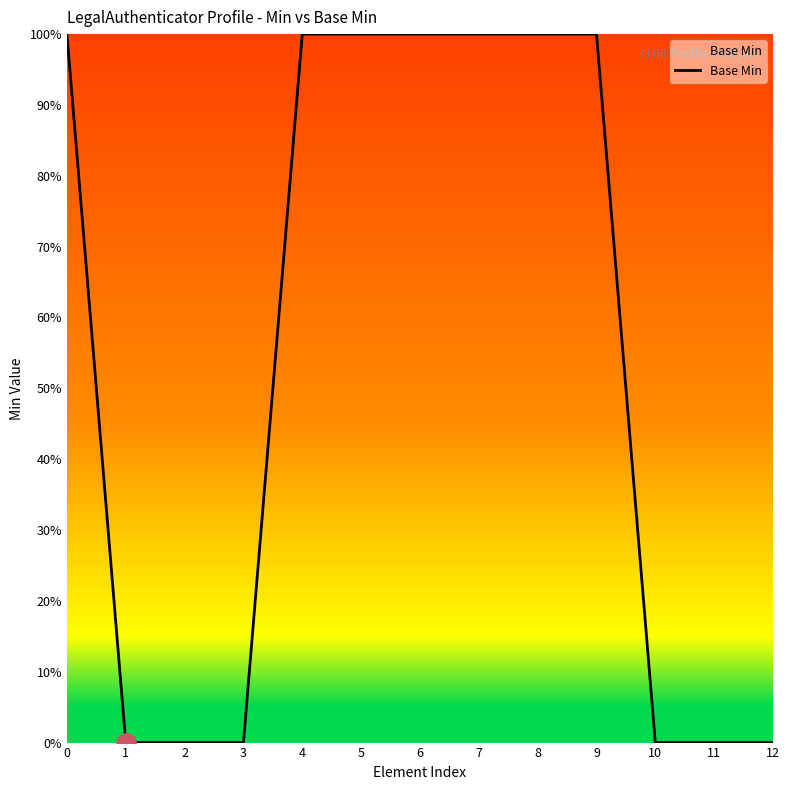

Reading left to right, transcribe all the data shown in this chart.

0=1	1=0	2=0	3=0	4=1	5=1	6=1	7=1	8=1	9=1	10=0	11=0	12=0